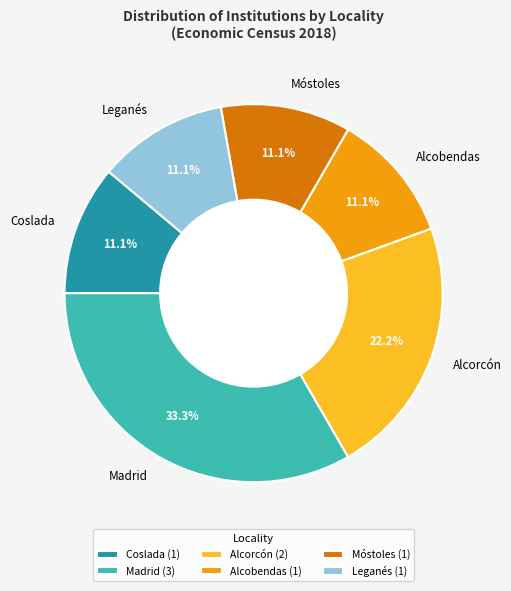

What percentage do Alcorcón and Madrid together represent?

55.6%